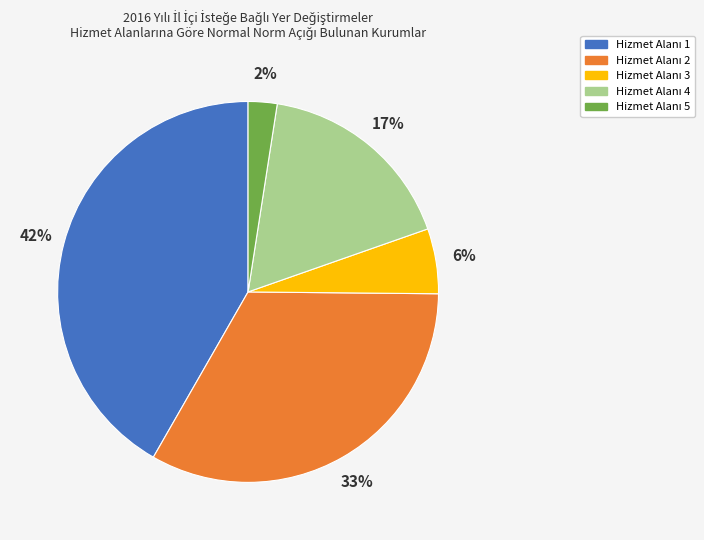

Is there any slice that represents more than half of the pie?

No